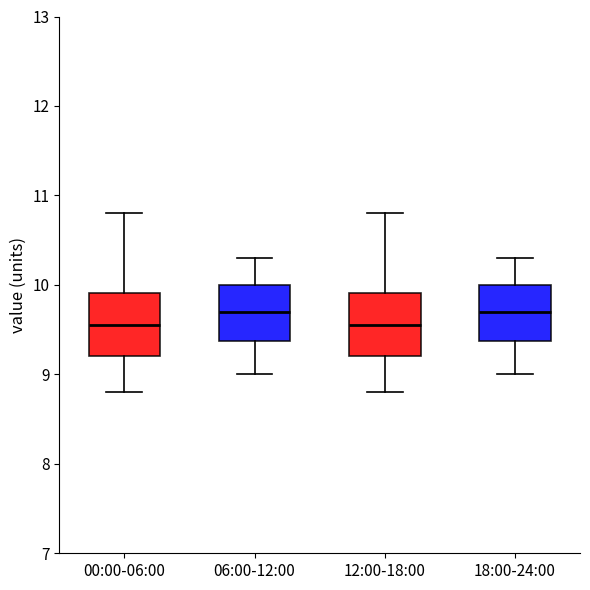

Reading left to right, read every box against the y-axis: the position of its median line, the range the box covers, and the ends of its whiskers. The values are not printed on the chart, so give them approximately, as read against the axis.

00:00-06:00: median 9.6, box 9.2 to 9.9, whiskers 8.8 to 10.8
06:00-12:00: median 9.7, box 9.4 to 10.0, whiskers 9.0 to 10.3
12:00-18:00: median 9.6, box 9.2 to 9.9, whiskers 8.8 to 10.8
18:00-24:00: median 9.7, box 9.4 to 10.0, whiskers 9.0 to 10.3